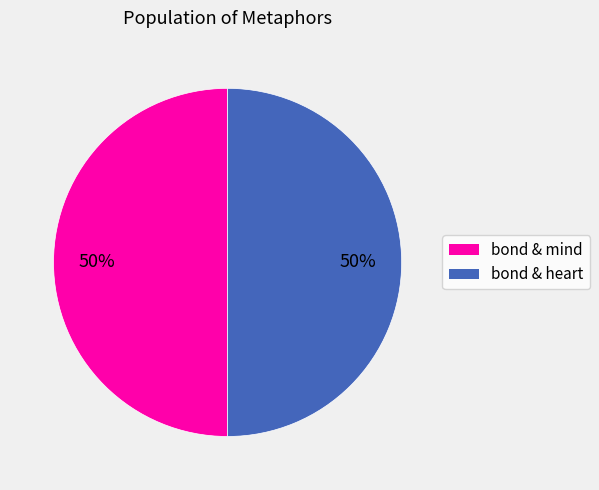

How many segments does this pie chart have?

2